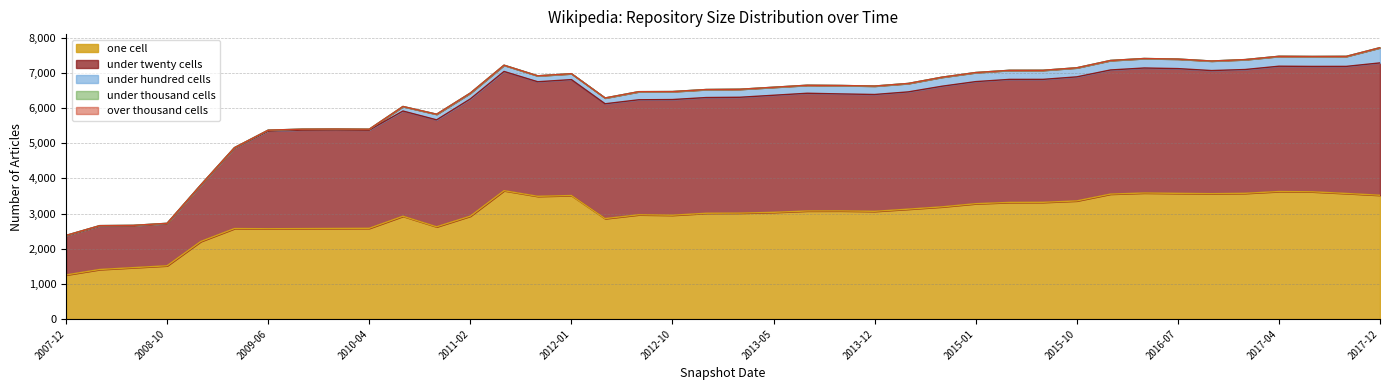

What is the label of the 39th point from the right?

2008-04-01